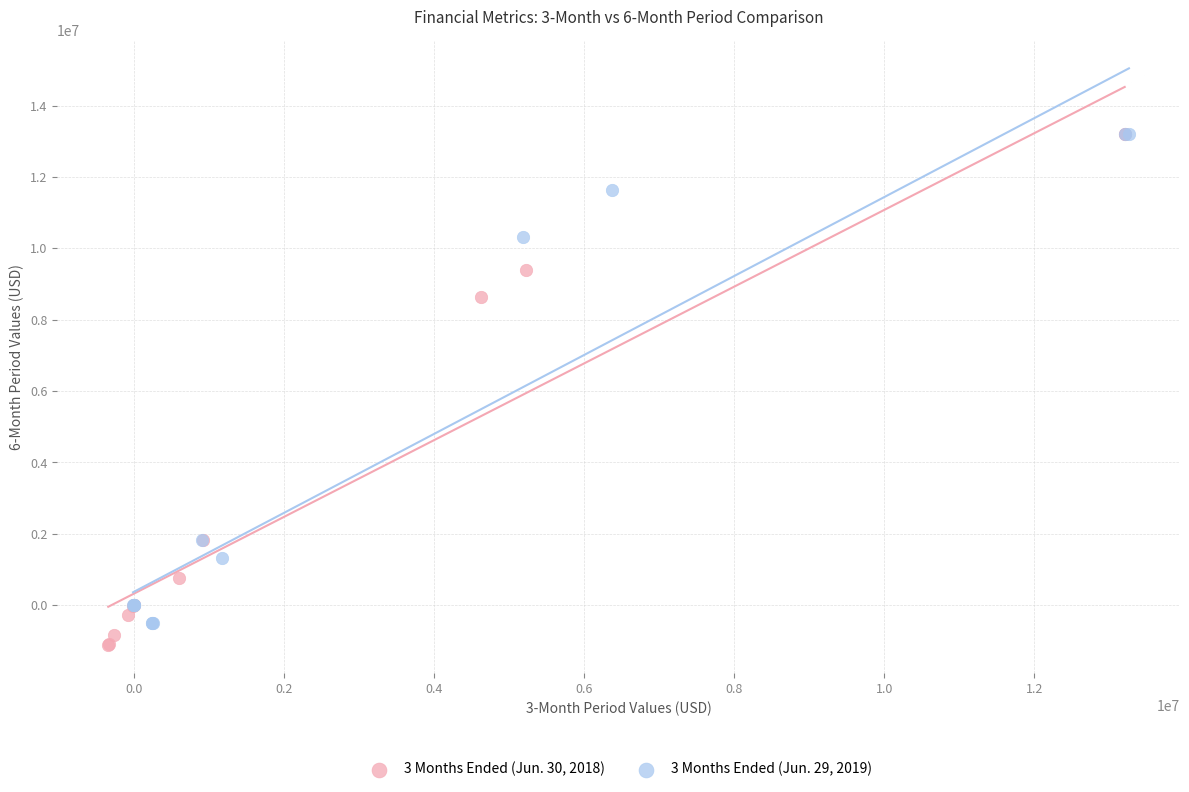

Which series has the widest spread of Y values?

3 Months Ended (Jun. 30, 2018)